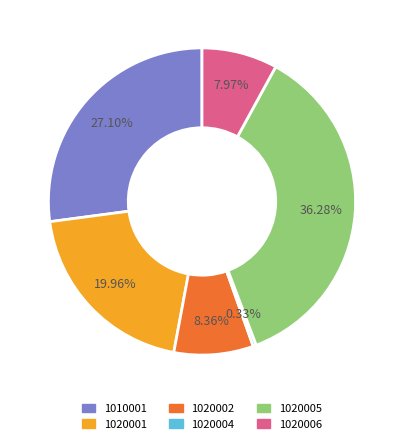

Which category has the smallest portion of the pie?

1020004